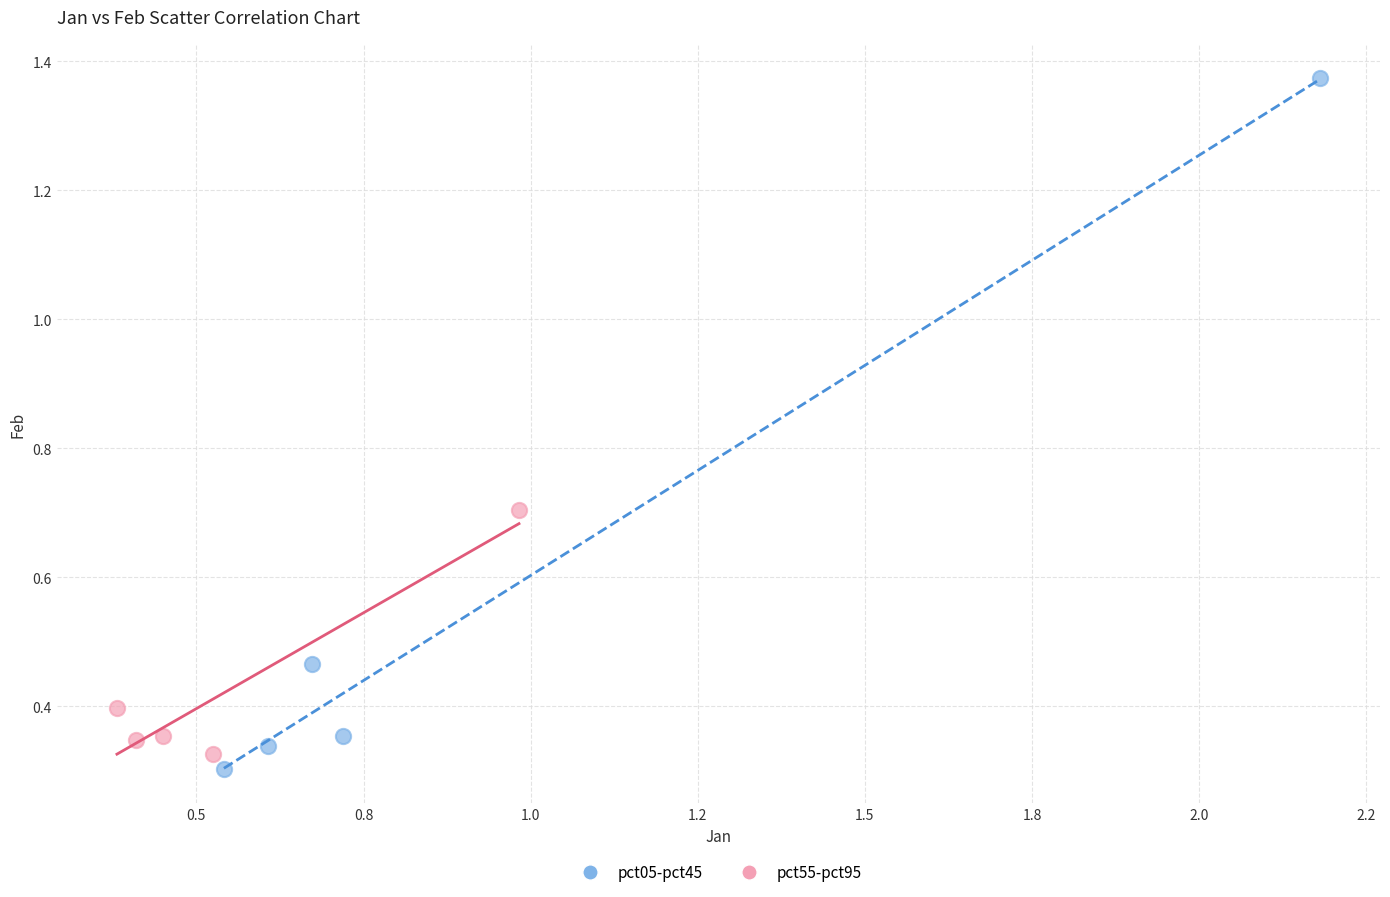

Which series has the widest spread of Y values?

pct05-pct45